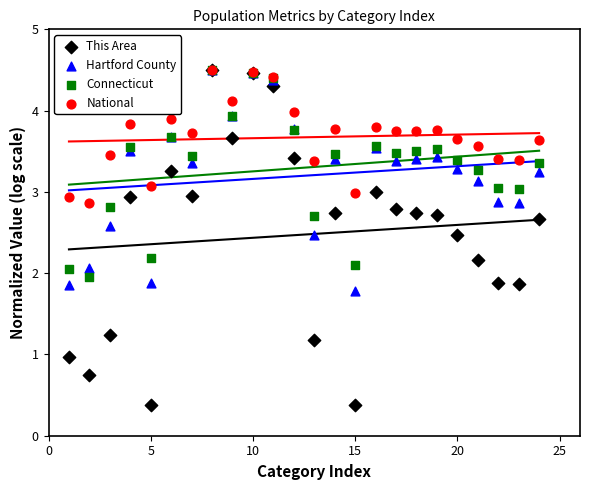

What are all the series names shown in the legend?

This Area, Hartford County, Connecticut, National